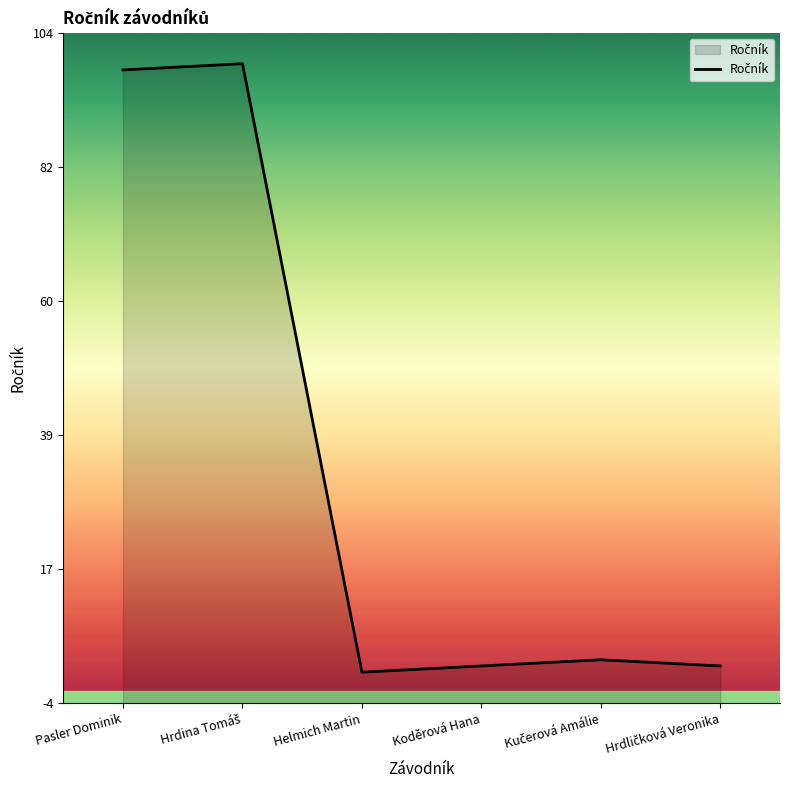

What is the smallest value displayed?

1